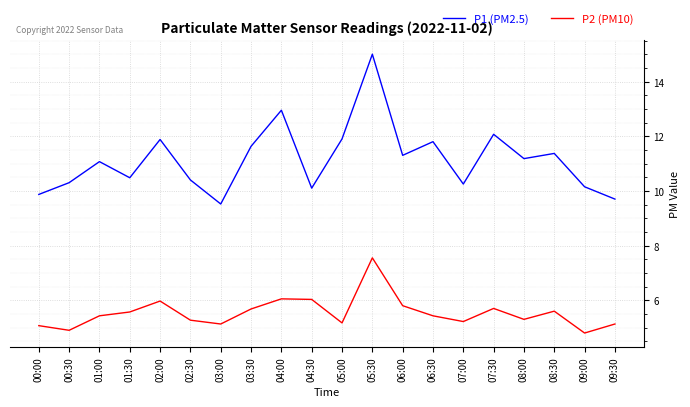

List the series in order of their overall mean, lowest first.

P2 (PM10), P1 (PM2.5)